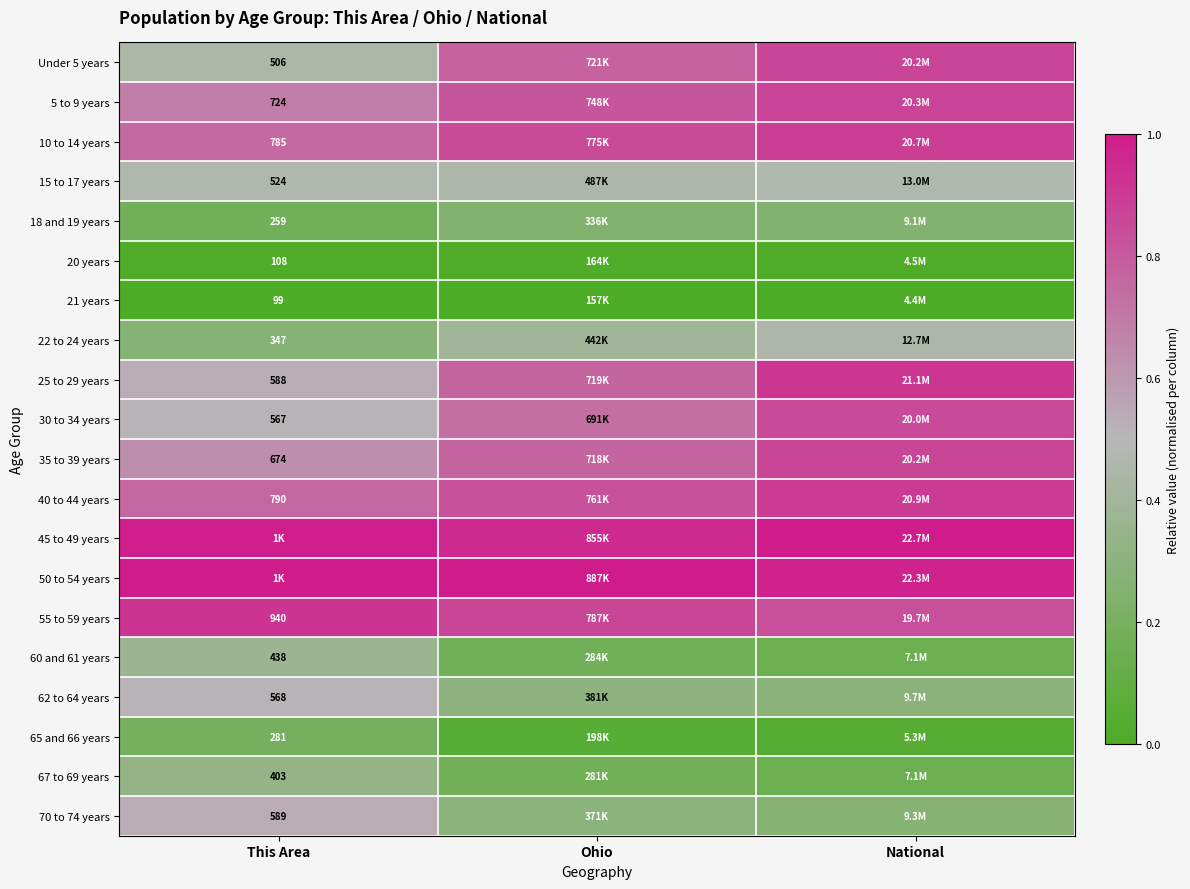

Which category has the lowest value across all series?

This Area